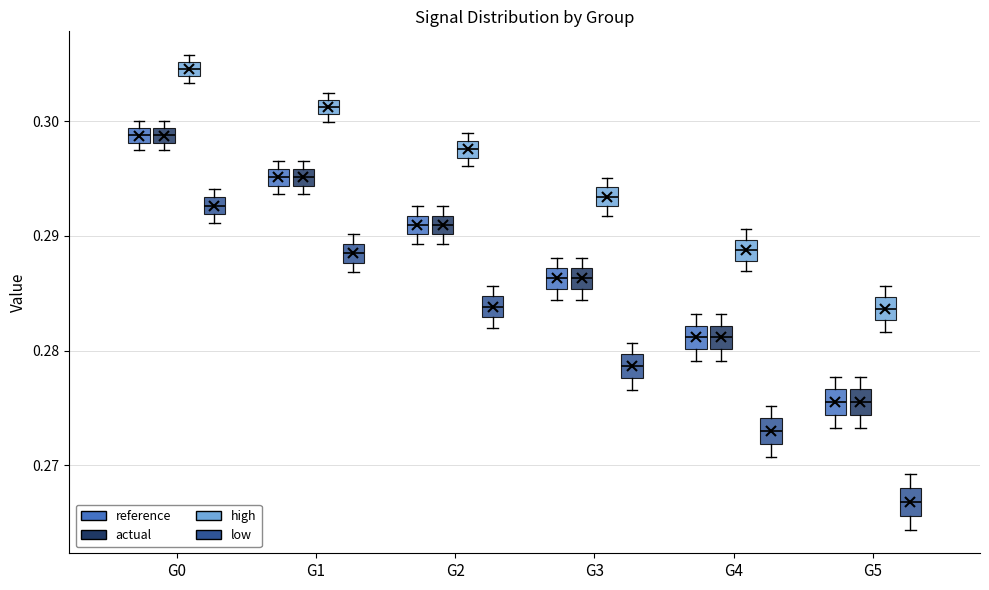

Where is the upper edge of the box for G4 (reference) on the y-axis? The values are not printed on the chart, so give them approximately, as read against the axis.

0.282